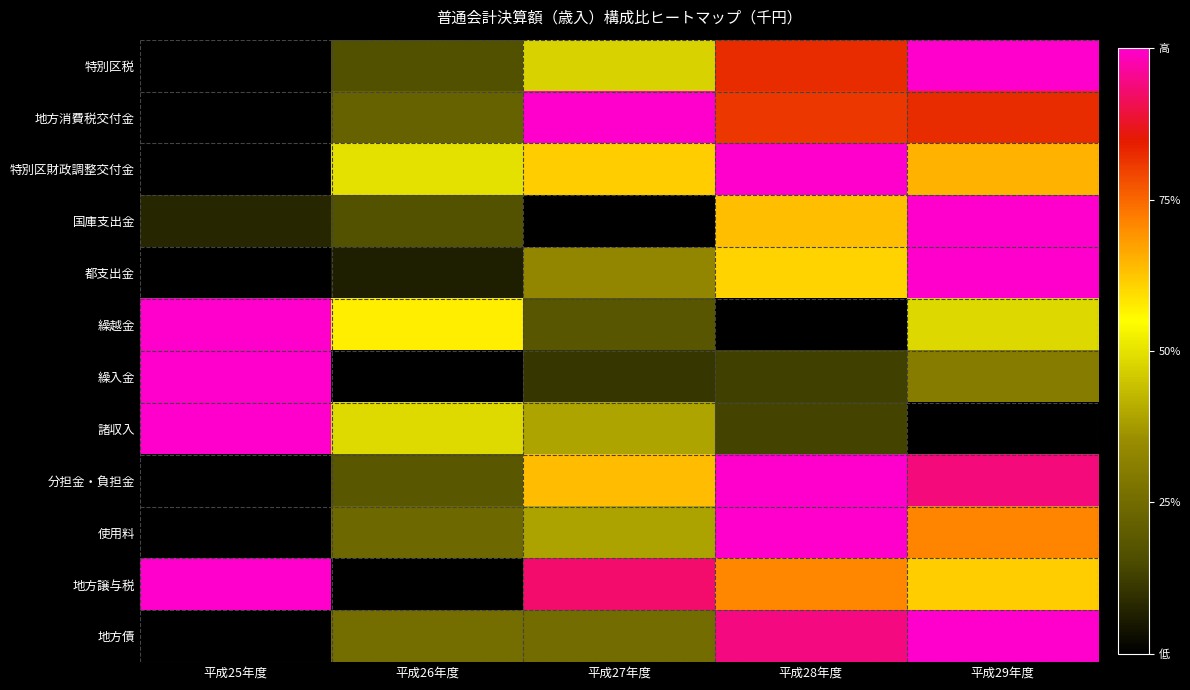

How many categories are shown in the chart?

5